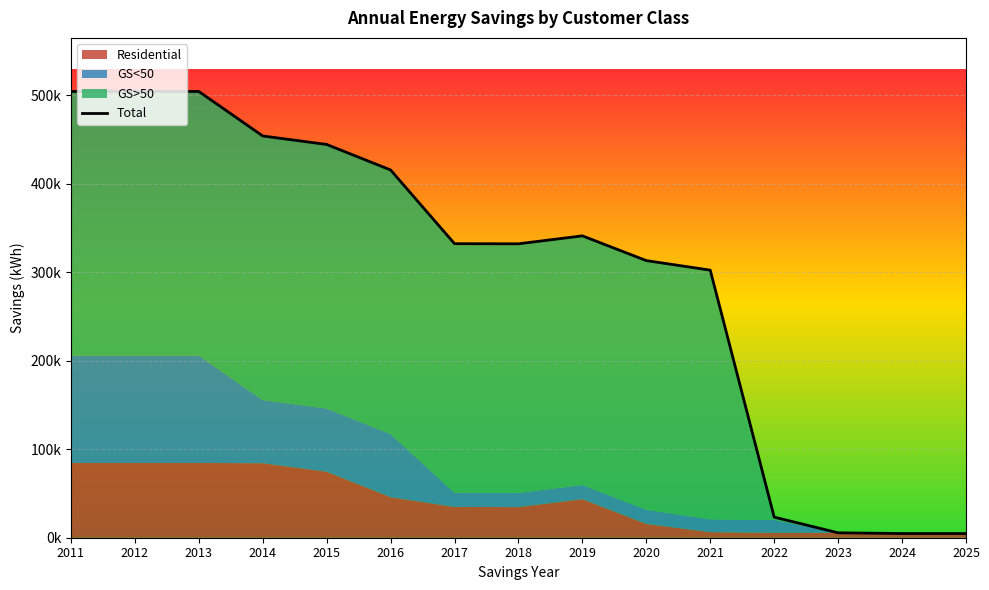

What is the sum of all GS<50 values?

671073.5